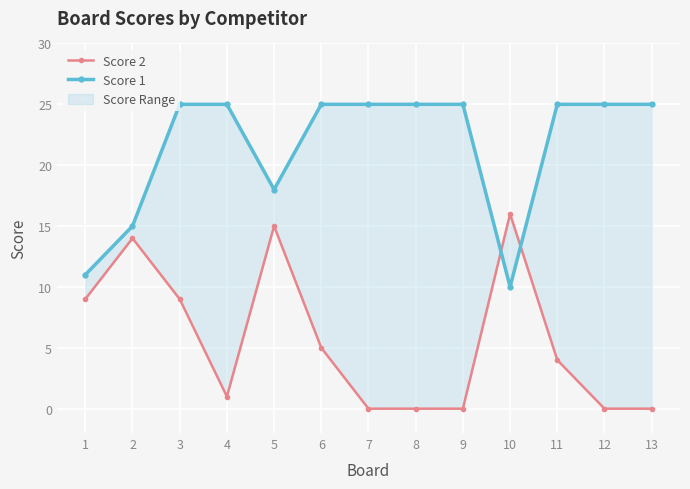

How many lines are shown in the chart?

2